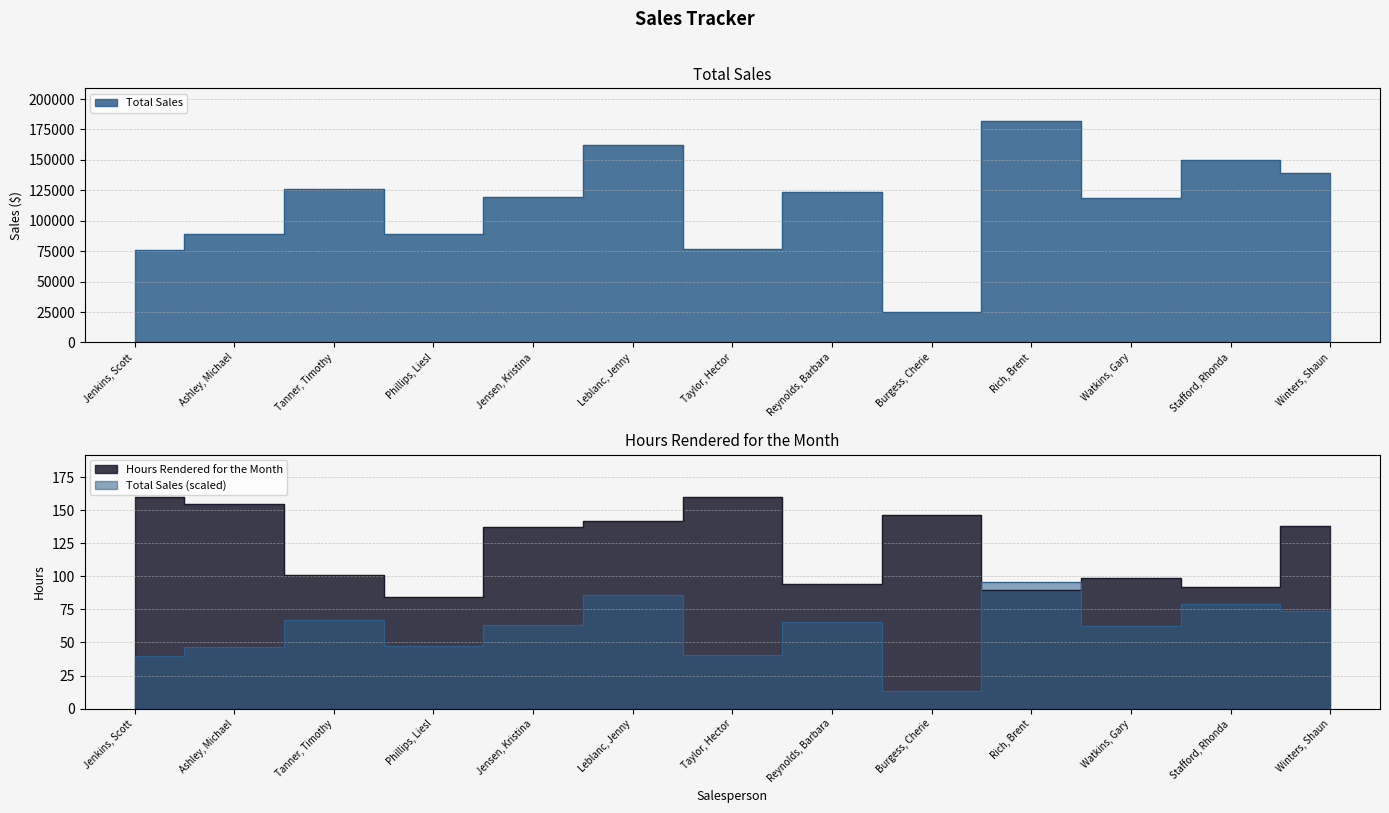

What is the label of the 6th point from the left?

Leblanc, Jenny